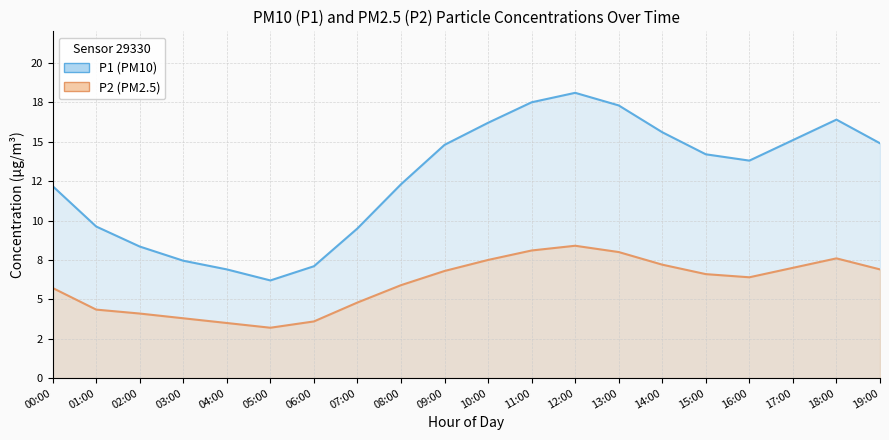

Which series changed the most between 14:00 and 17:00?

P1